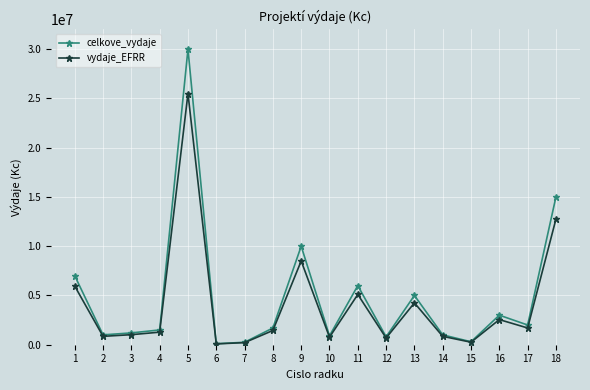

The value of celkove_vydaje at 3 is 1200000. True or false?

True